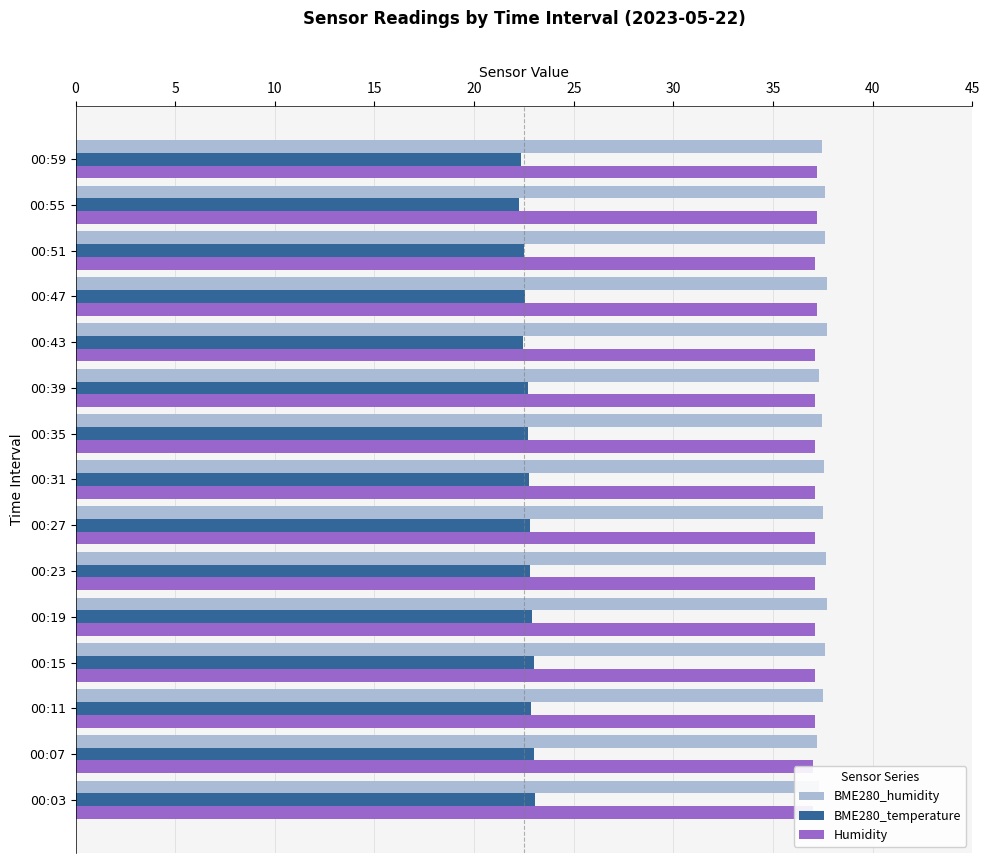

At how many categories does at least one series exceed 33?

15